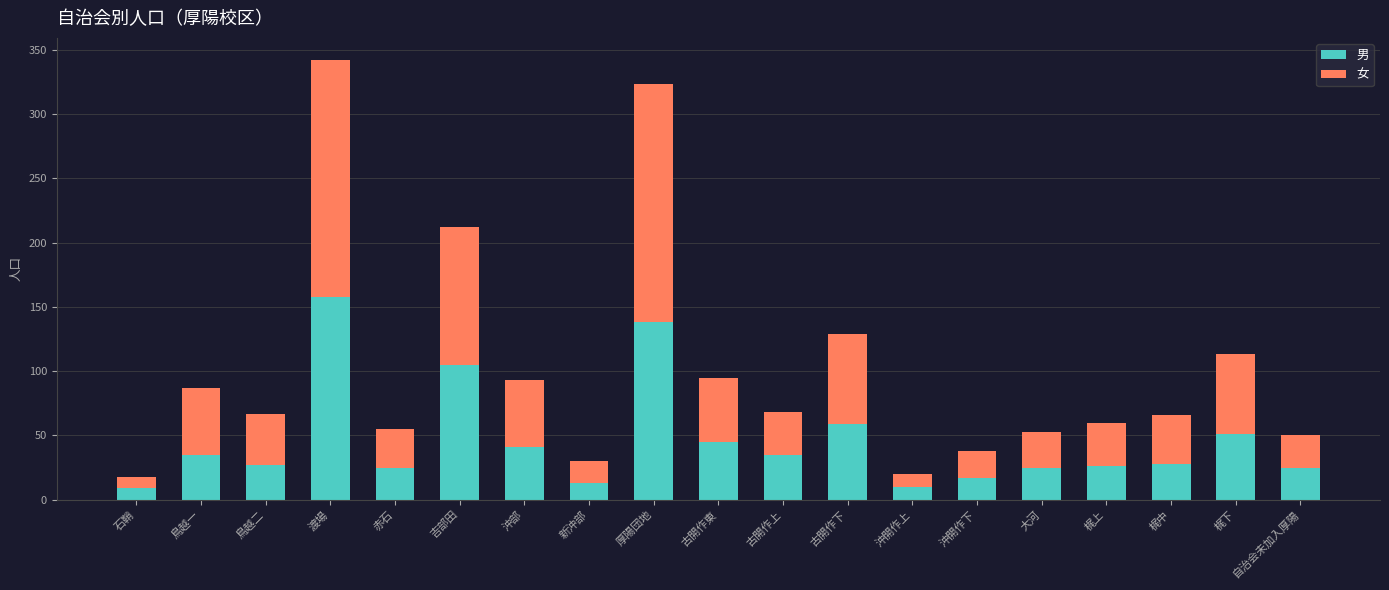

The 男 series shows 9 at 石鞘. True or false?

True